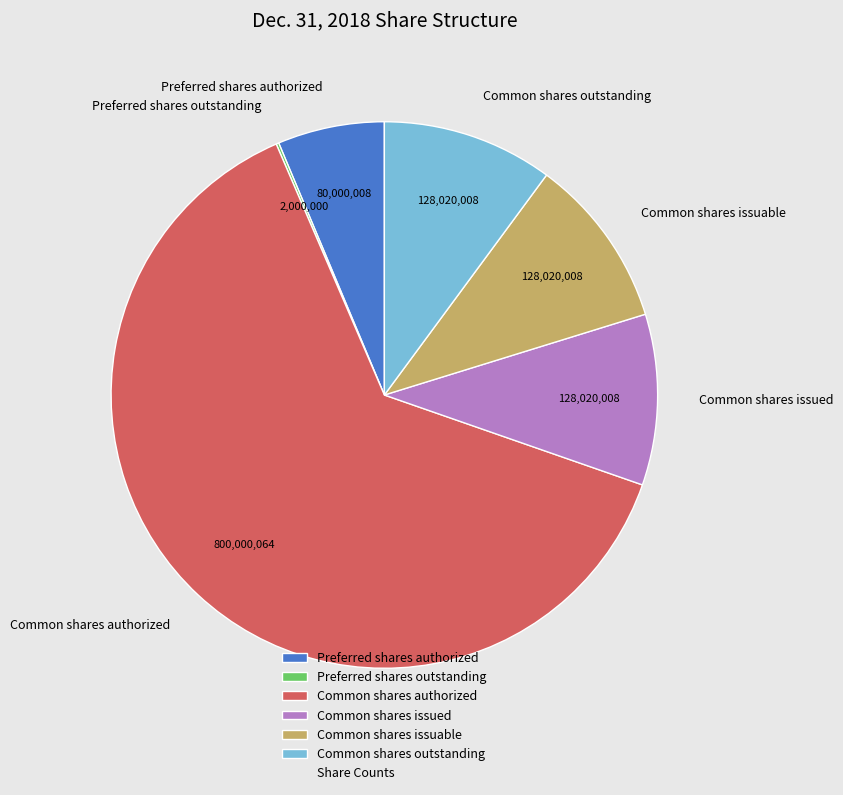

Is there a majority slice in this chart?

Yes